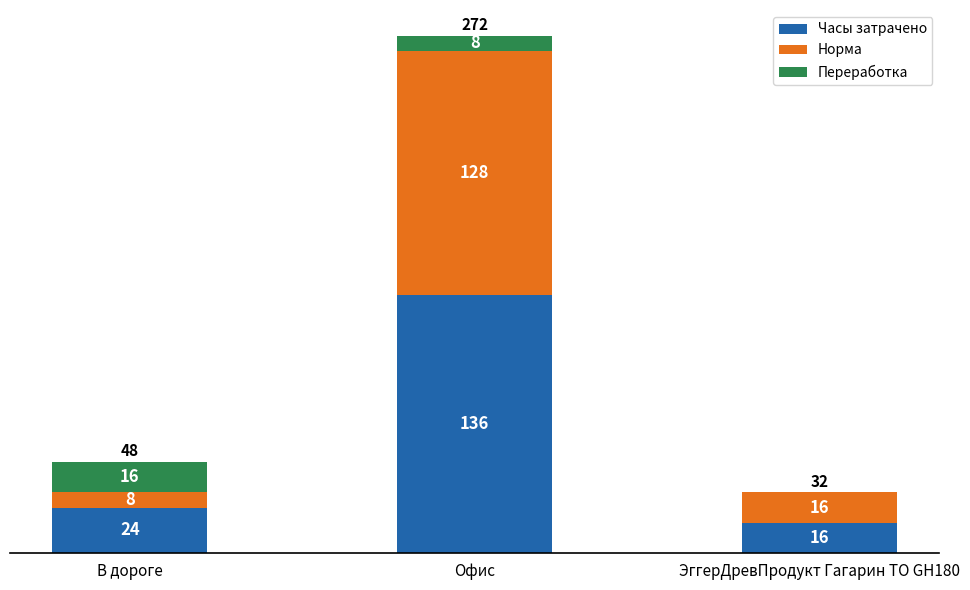

What is the total value across all series at В дороге?

48